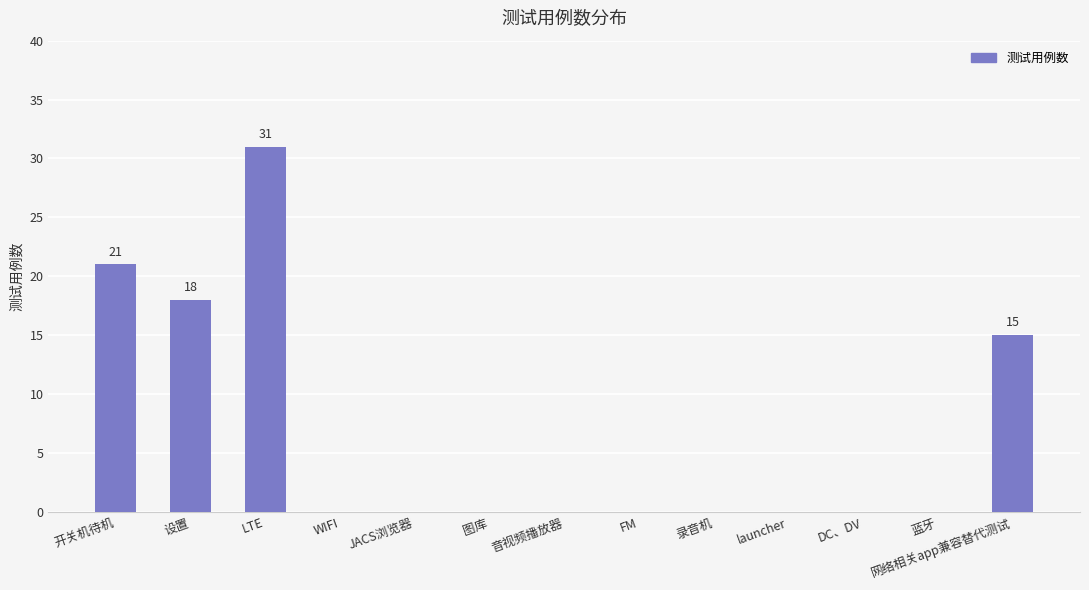

Reading left to right, extract all data points from this chart.

开关机待机=21	设置=18	LTE=31	WIFI=0	JACS浏览器=0	图库=0	音视频播放器=0	FM=0	录音机=0	launcher=0	DC、DV=0	蓝牙=0	网络相关app兼容替代测试=15